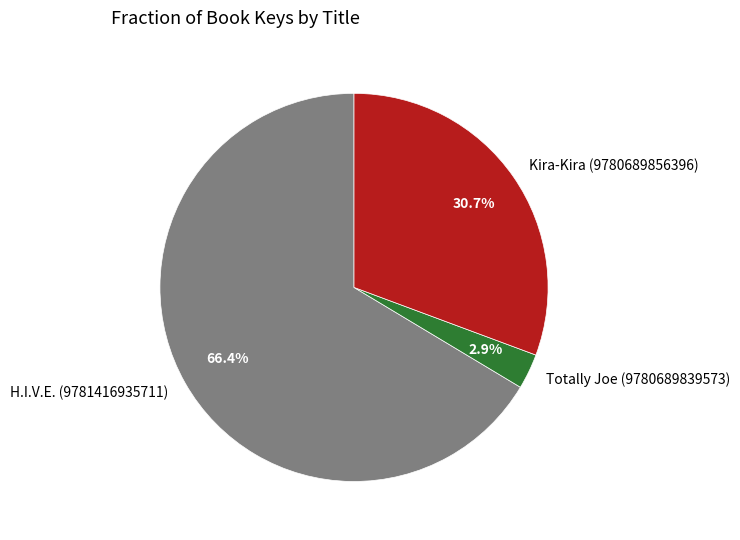

How many slices are in this pie chart?

3